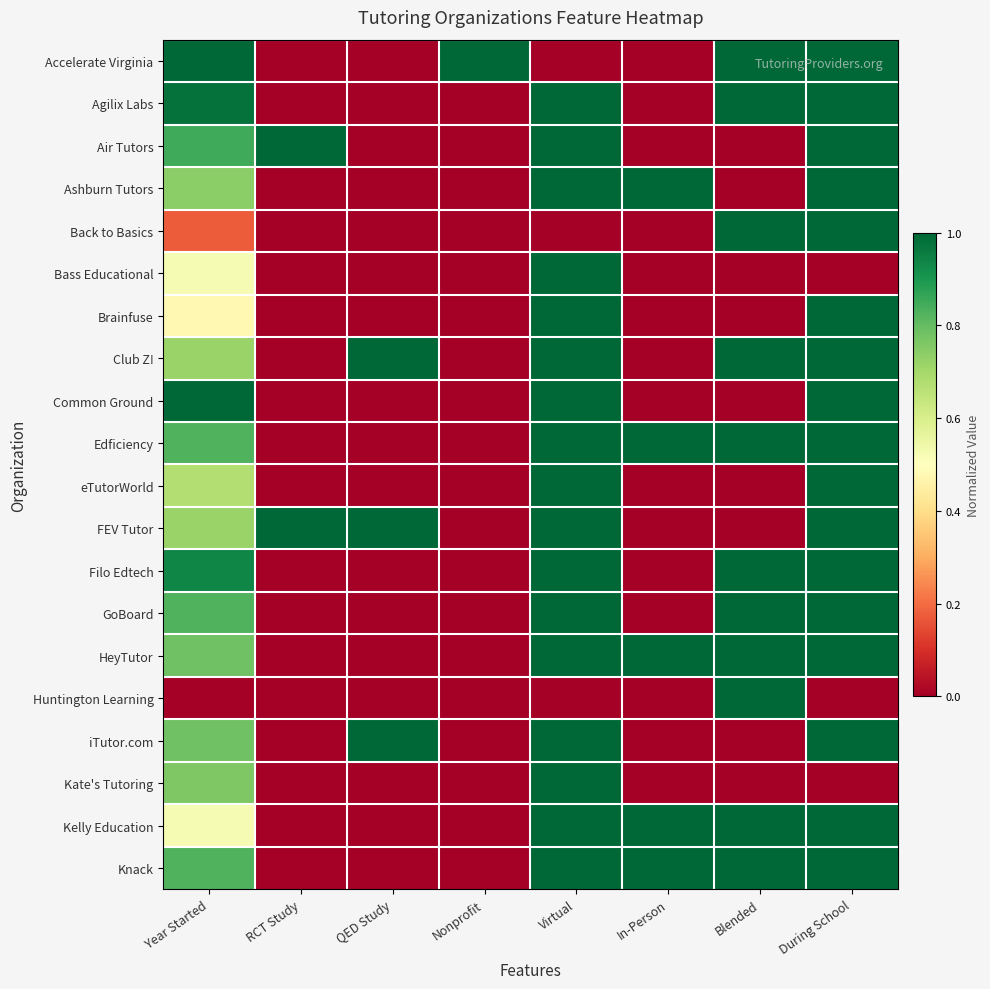

At During School, list the series in order from largest to smallest.

Accelerate Virginia, Agilix Labs, Air Tutors, Ashburn Tutors, Back to Basics, Brainfuse, Club Z!, Common Ground, Edficiency, eTutorWorld, FEV Tutor, Filo Edtech, GoBoard, HeyTutor, iTutor.com, Kelly Education, Knack, Bass Educational, Huntington Learning, Kate's Tutoring